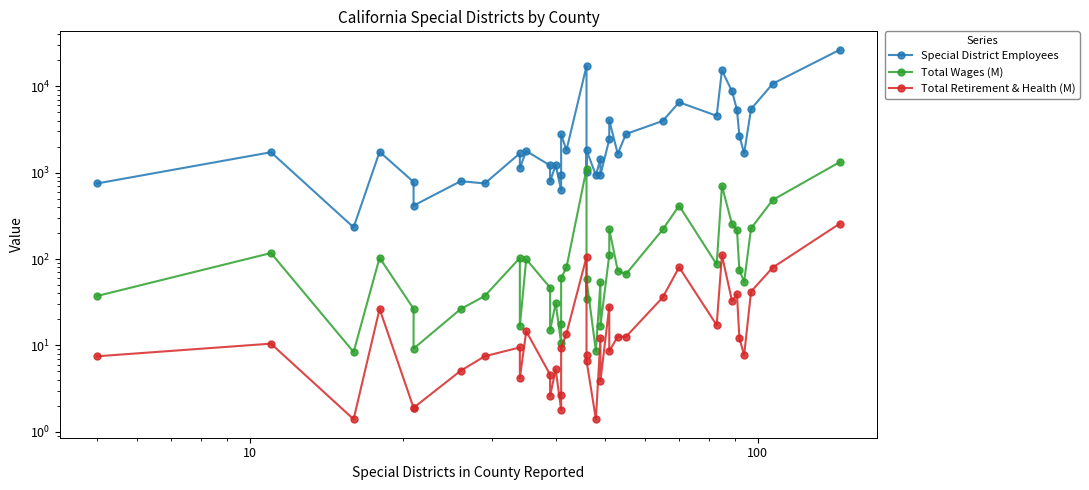

Reading right to left, transcribe all the data shown in this chart.

Special District Employees: 26460.0	10710.0	5451.0	1673.0	2672.0	5342.0	8720.0	15301.0	4558.0	6536.0	3975.0	2805.0	1652.0	4041.0	2424.0	942.0	1439.0	935.0	1821.0	1012.0	17157.0	1819.0	2779.0	929.0	625.0	1228.0	791.0	1212.0	1783.0	1132.0	1676.0	751.0	798.0	416.0	781.0	1747.0	233.0	1726.0	751.0
Total Wages (M): 1326.4	483.4	227.3	54.6	74.4	216.4	251.9	702.8	86.7	415.5	220.3	66.9	73.6	222.0	111.4	17.0	54.6	8.6	58.3	34.1	1105.1	80.0	60.5	17.5	10.6	31.0	15.0	46.7	99.6	16.7	103.1	37.4	26.4	9.2	26.6	103.7	8.4	117.5	37.4
Total Retirement & Health (M): 257.2	79.8	42.1	7.7	12.2	39.2	32.5	111.0	17.2	80.5	36.1	12.6	12.7	8.6	28.2	3.9	12.2	1.4	6.7	7.7	105.8	13.7	9.4	2.7	1.8	5.3	2.6	4.6	14.6	4.2	9.5	7.5	5.1	1.9	1.9	26.5	1.4	10.5	7.5